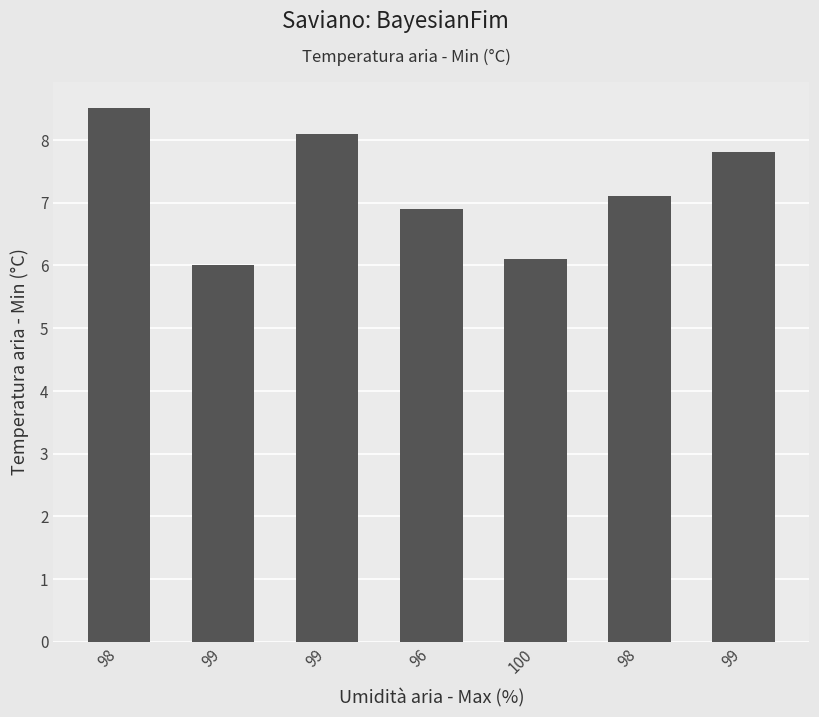

Where is the data nearest to the value 7?

96